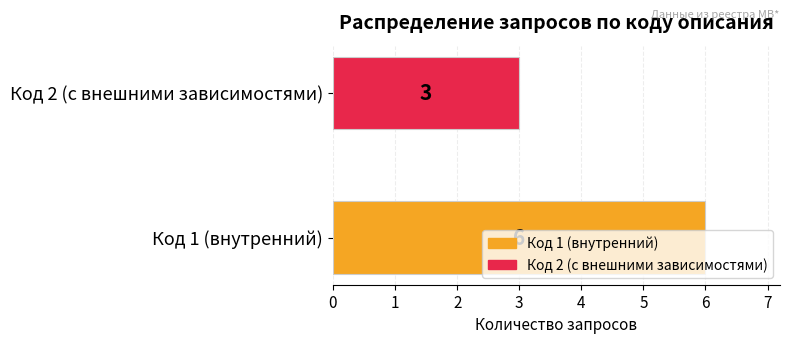

Rank the categories by value from lowest to highest.

Код 2 (с внешними зависимостями), Код 1 (внутренний)